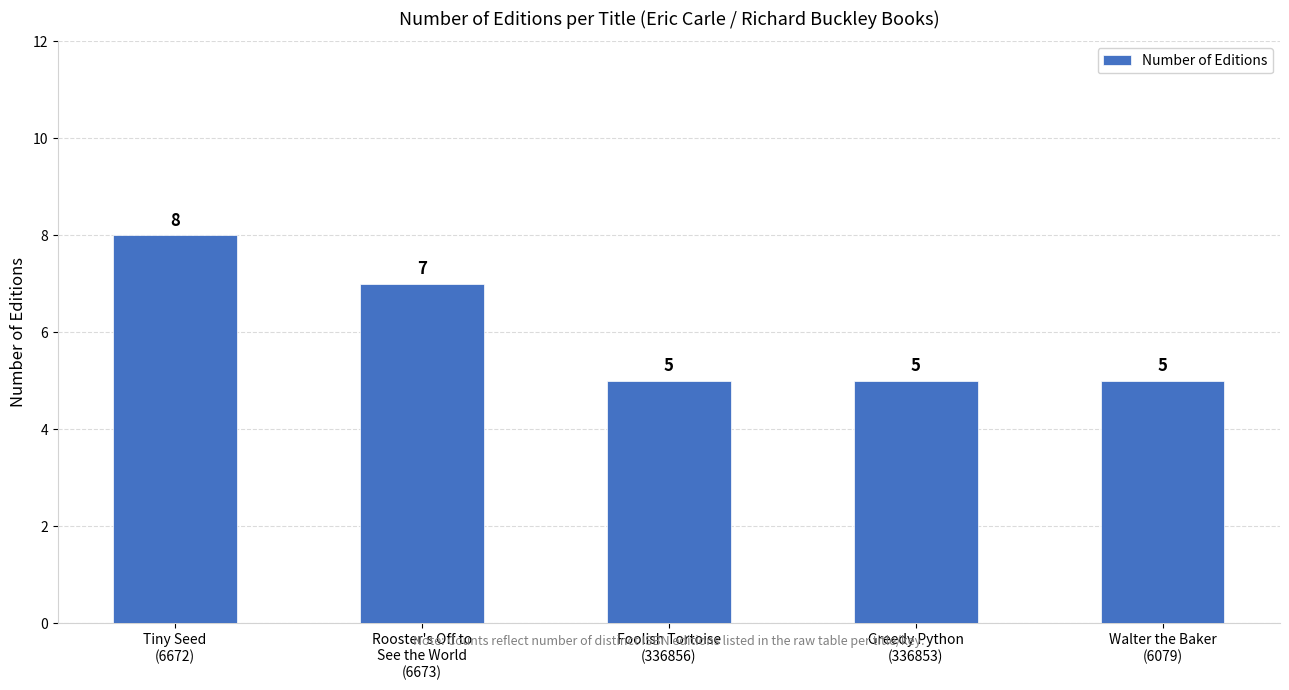

True or false: the data shows 8 at Walter the Baker
(6079).

False